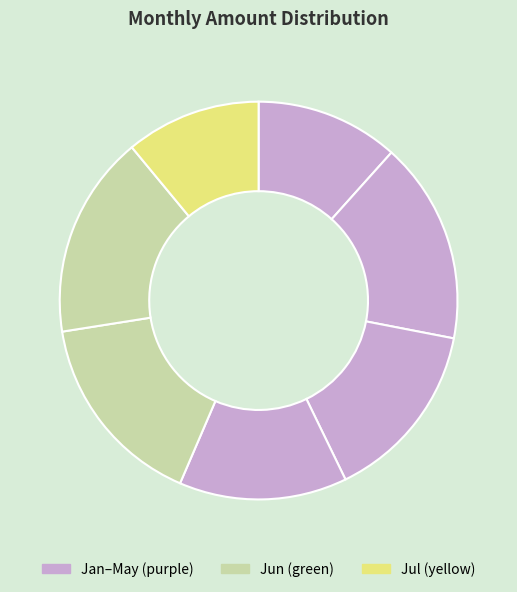

To the nearest percent, what is the difference between the largest and smallest slice percentages?

5%